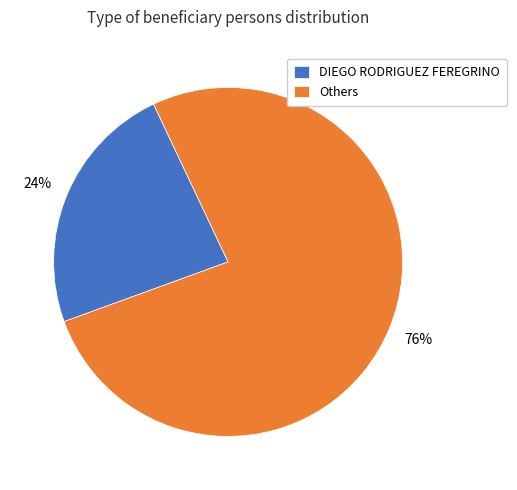

Count the number of slices in the pie.

2